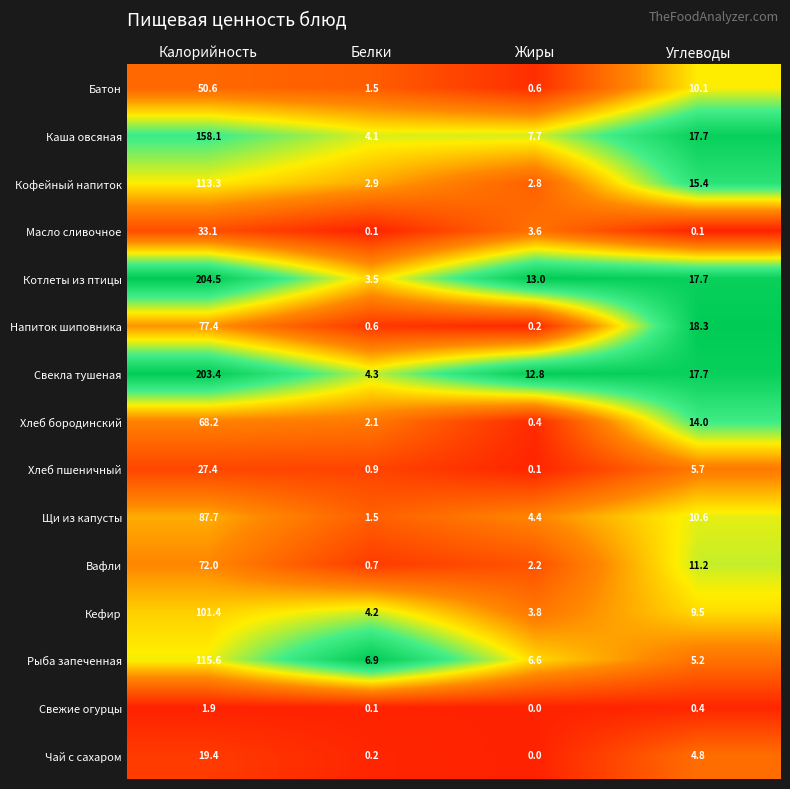

Is it true that Свекла тушеная equals 6.3 at Белки?

False